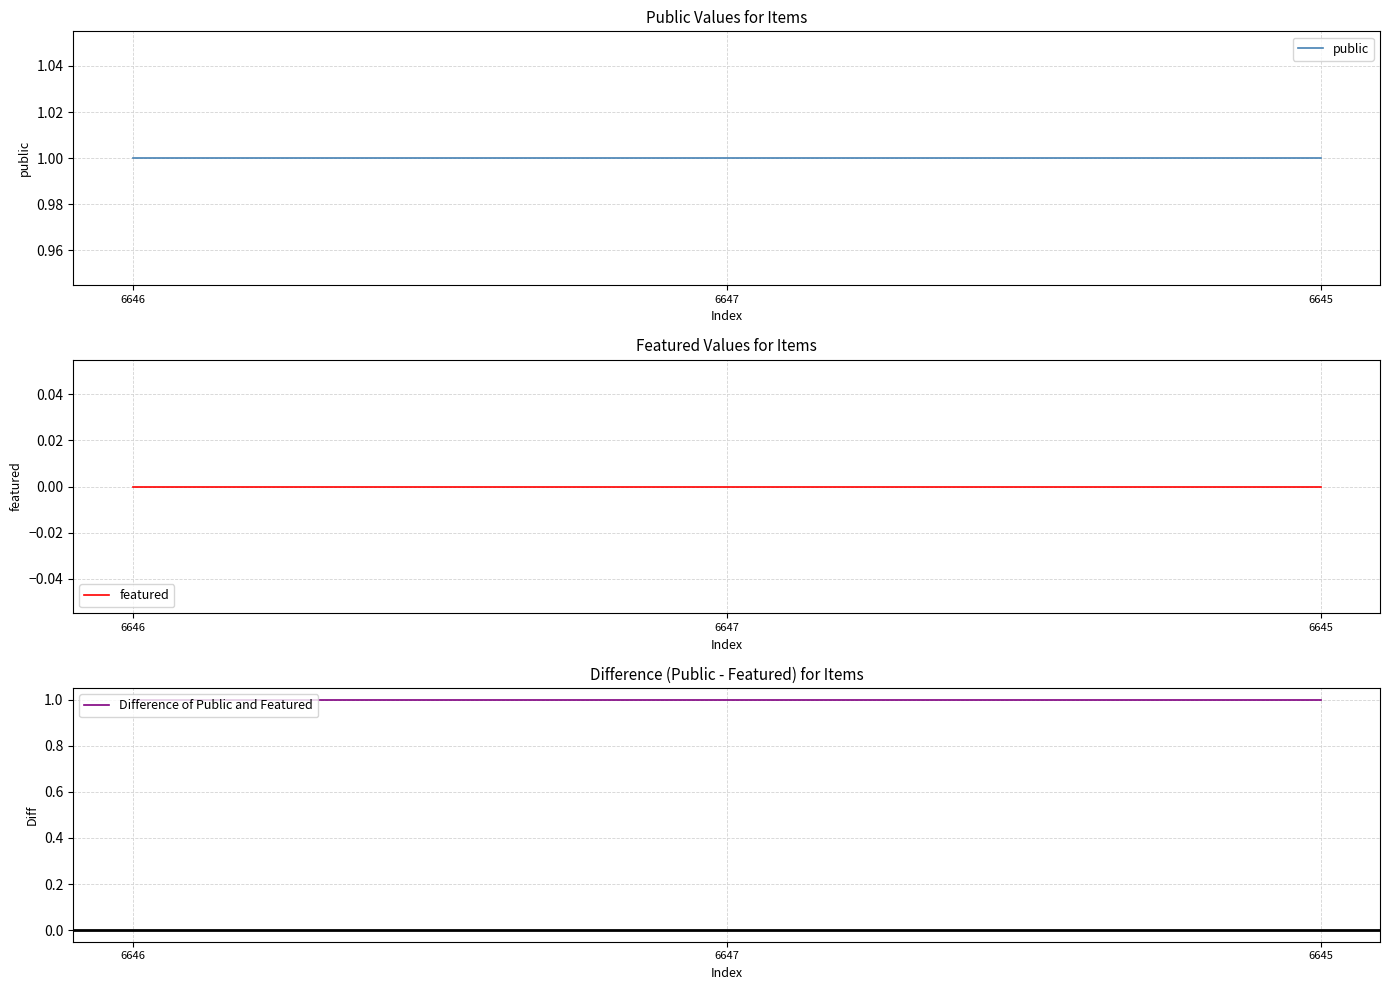

At how many categories does at least one series exceed 0?

3